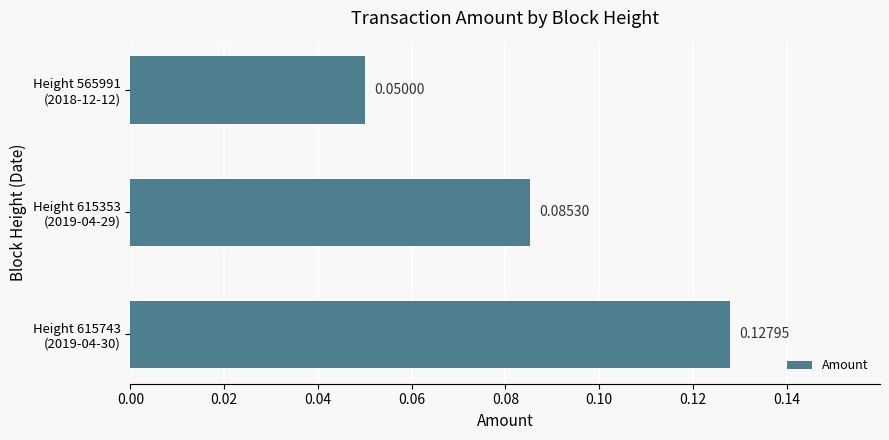

Rank the categories by value from lowest to highest.

Height 565991
(2018-12-12), Height 615353
(2019-04-29), Height 615743
(2019-04-30)